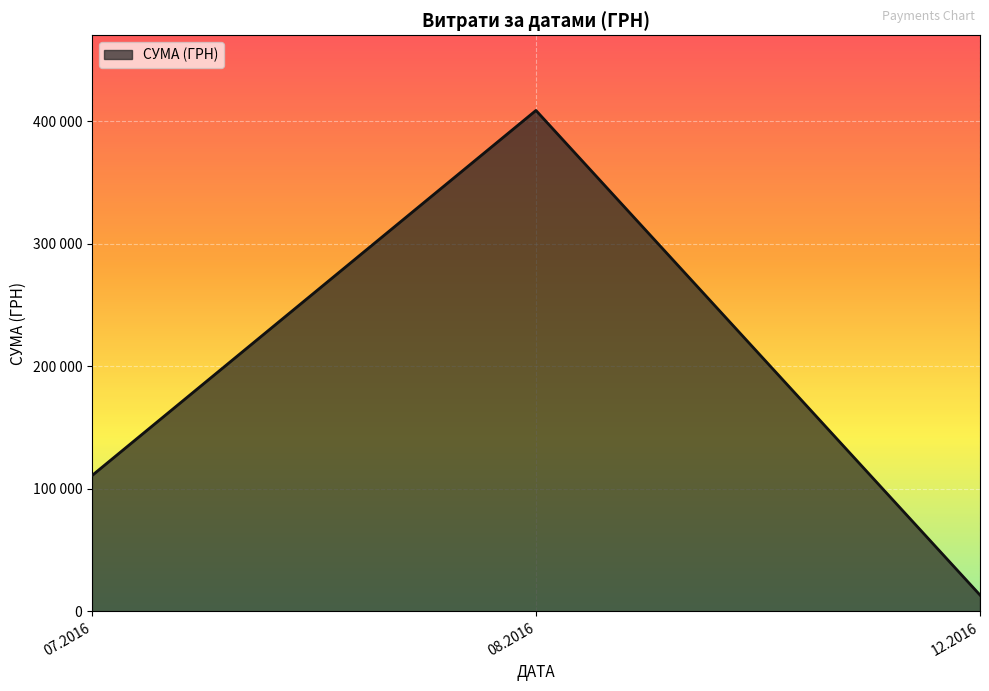

Rank the categories by value from highest to lowest.

08.2016, 07.2016, 12.2016